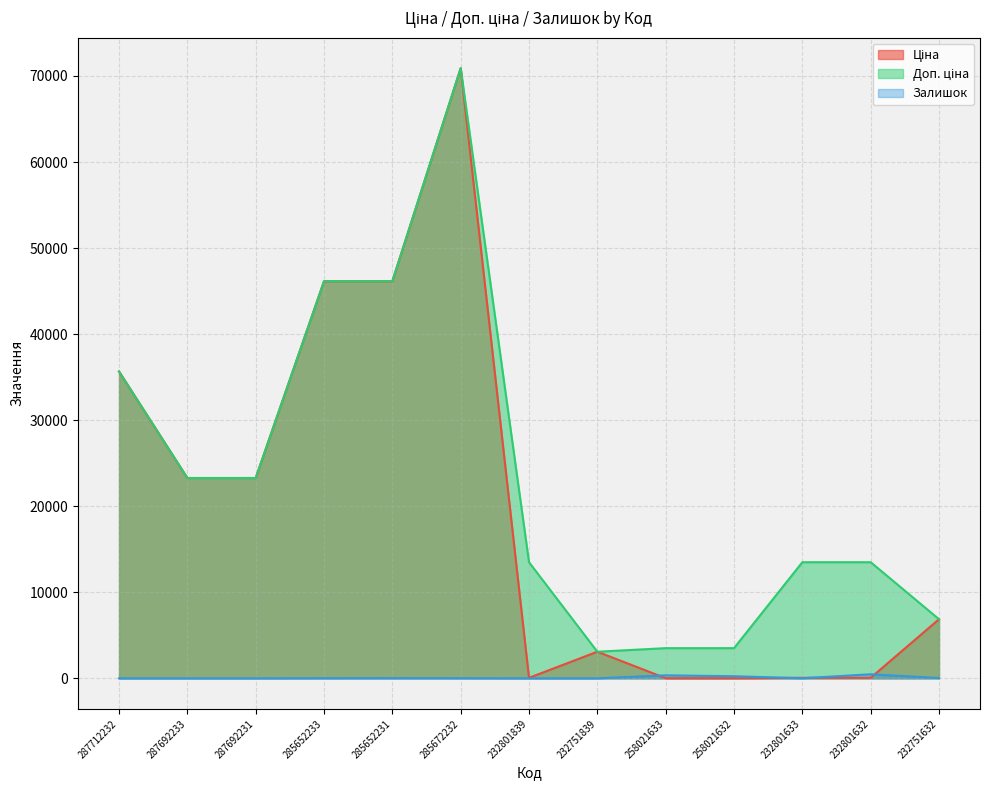

What is the sum of all Залишок values?

1156.0